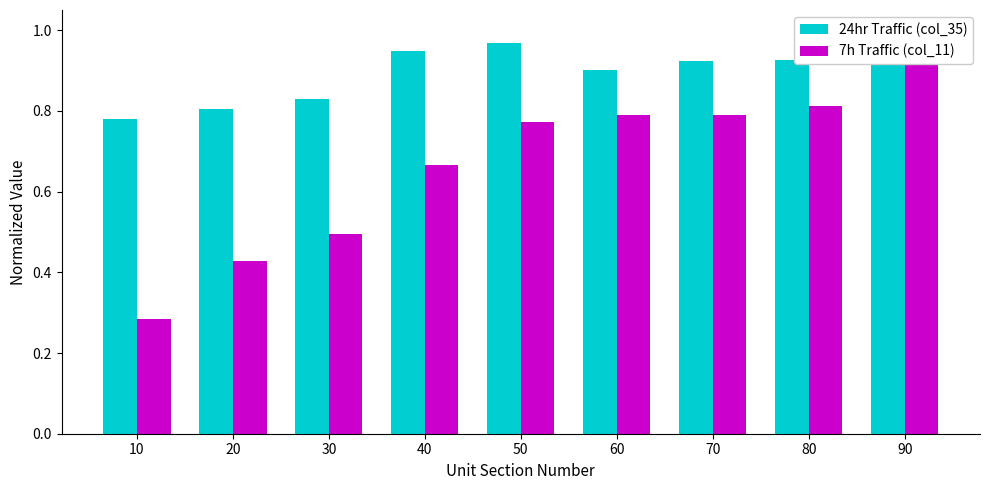

The 24hr Traffic (col_35) series shows 0.8 at 30. True or false?

True